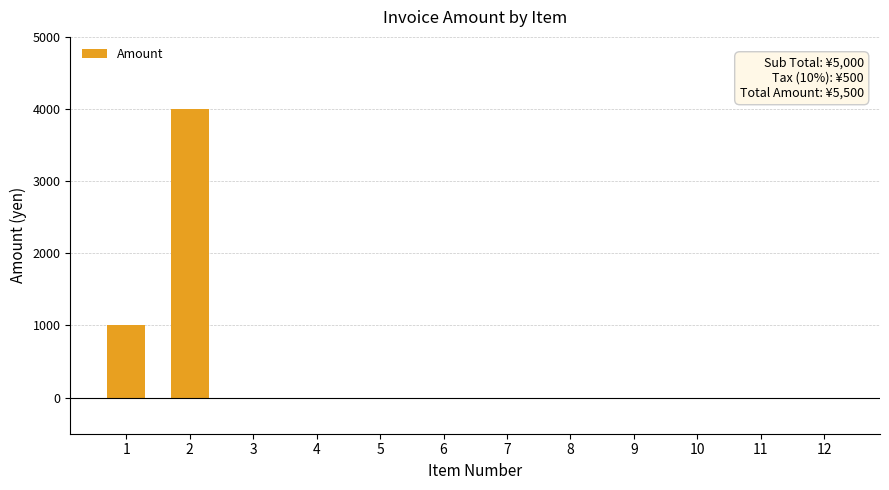

Reading left to right, extract all data points from this chart.

1000	4000	0	0	0	0	0	0	0	0	0	0